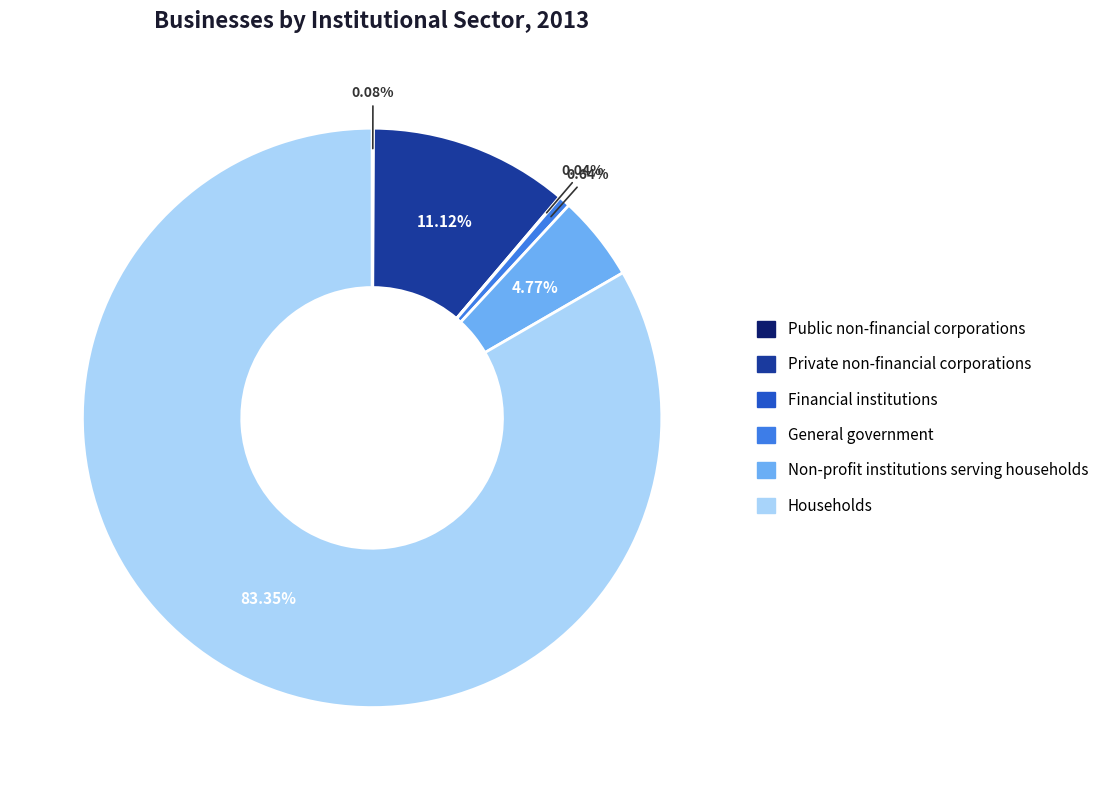

To the nearest percent, what is the combined percentage of Non-profit institutions serving households and General government?

5%